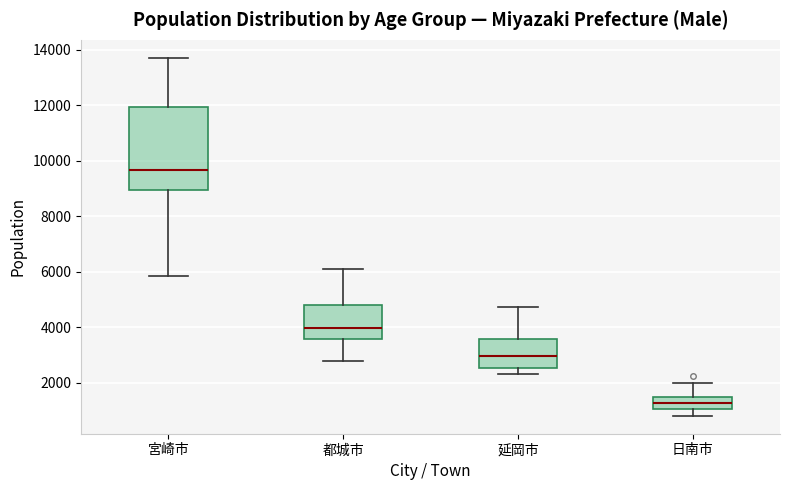

Reading left to right, read every box against the y-axis: the position of its median line, the range the box covers, and the ends of its whiskers. The values are not printed on the chart, so give them approximately, as read against the axis.

宮崎市: median 9600, box 9000 to 12000, whiskers 5800 to 13800
都城市: median 4000, box 3600 to 4800, whiskers 2800 to 6200
延岡市: median 3000, box 2600 to 3600, whiskers 2400 to 4800
日南市: median 1200, box 1000 to 1400, whiskers 800 to 2000